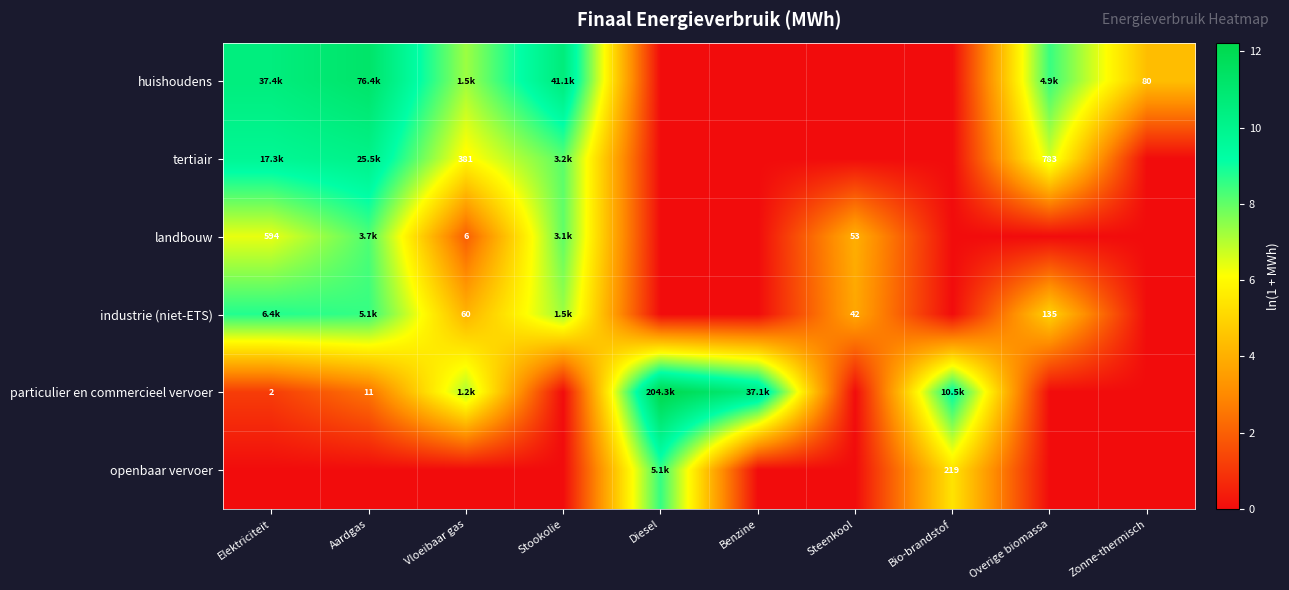

What is the spread (max minus min) of values at Benzine?

10.5